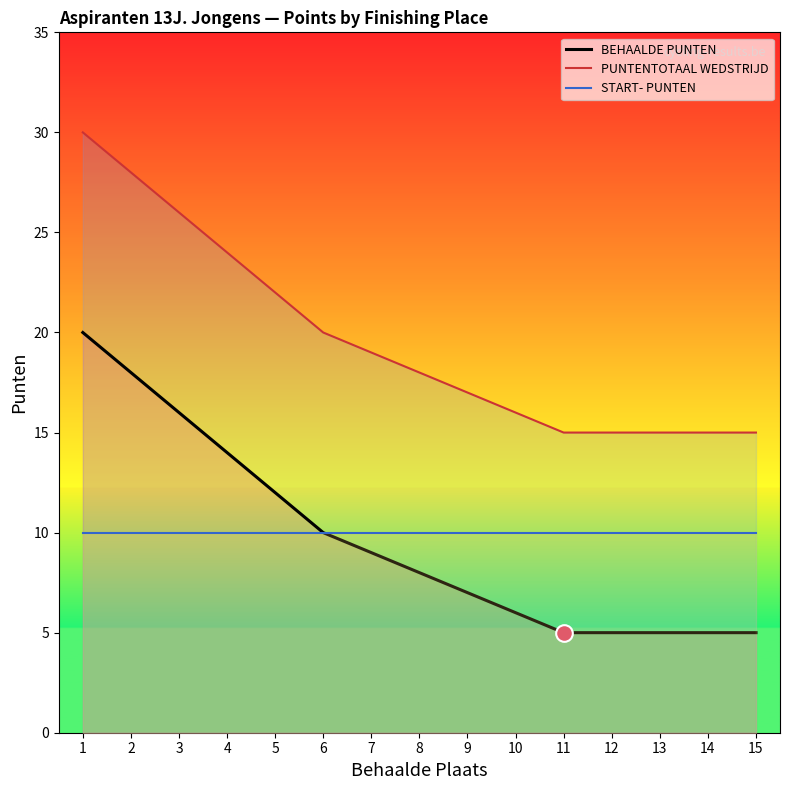

Which series has the widest spread of values?

BEHAALDE PUNTEN